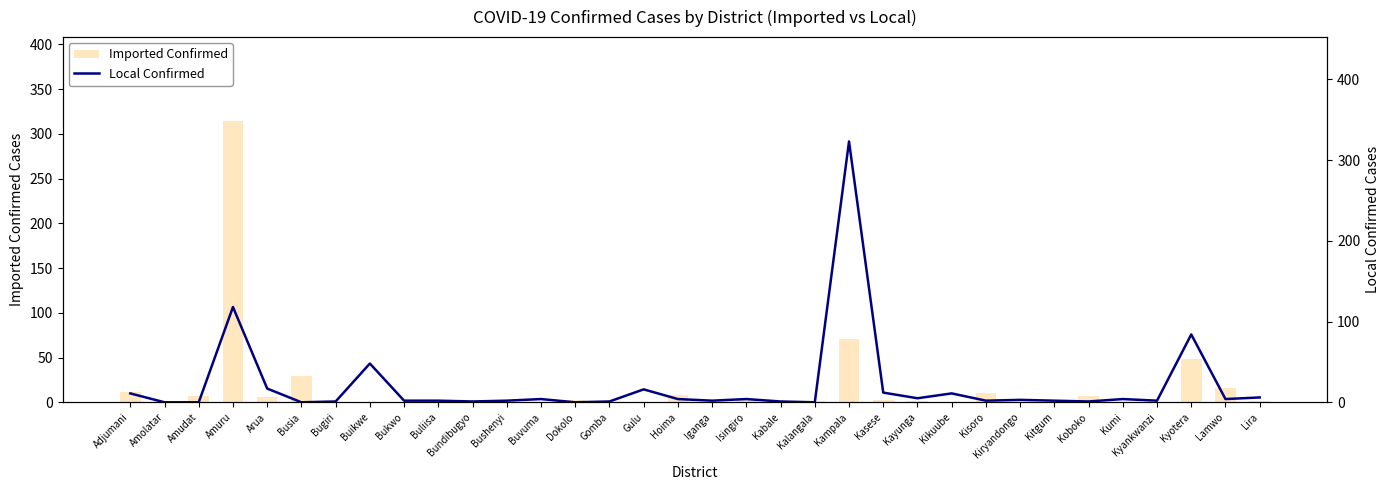

List the series in order of their overall mean, highest first.

Local Confirmed, Imported Confirmed